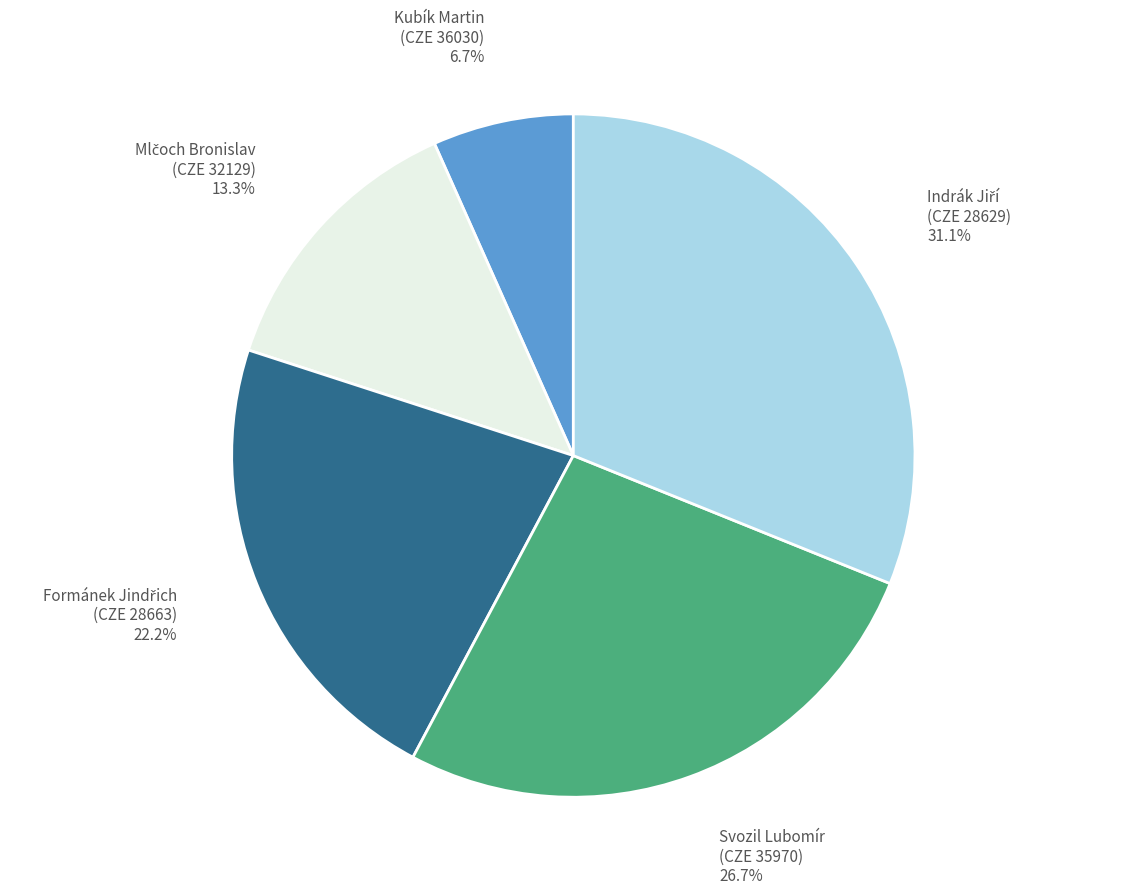

Do Svozil Lubomír (CZE 35970) 26.7% and Kubík Martin (CZE 36030) 6.7% together represent more than half of the pie?

No